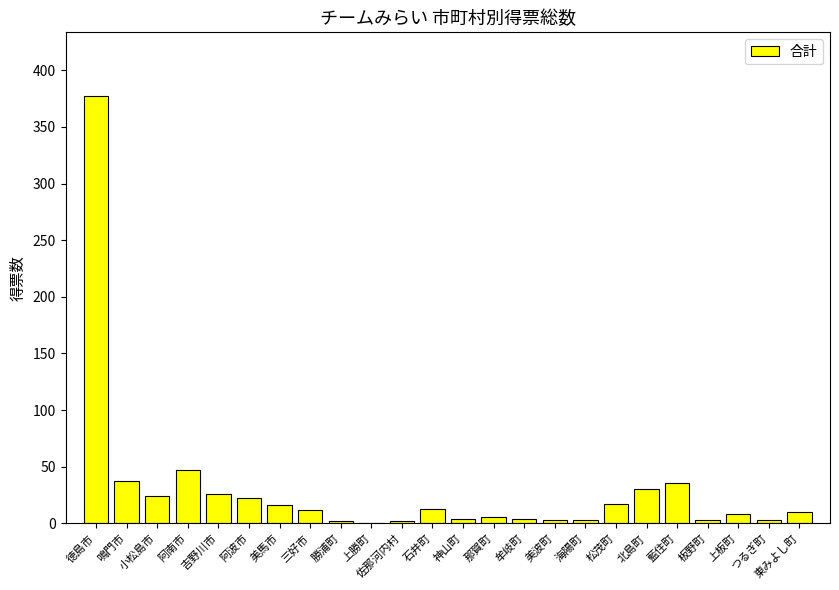

What is the ratio of the value at 三好市 to the value at 吉野川市?

0.5